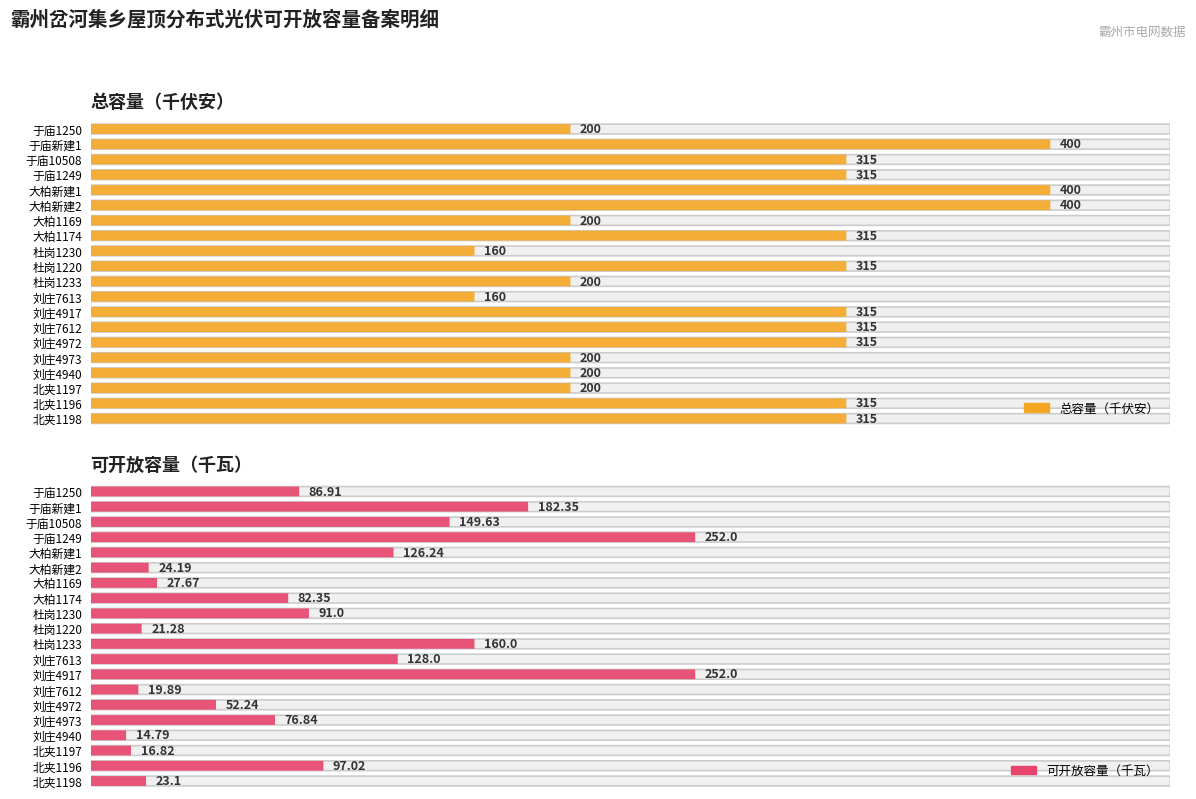

The 可开放容量（千瓦） series shows 125.6 at 刘庄4973. True or false?

False